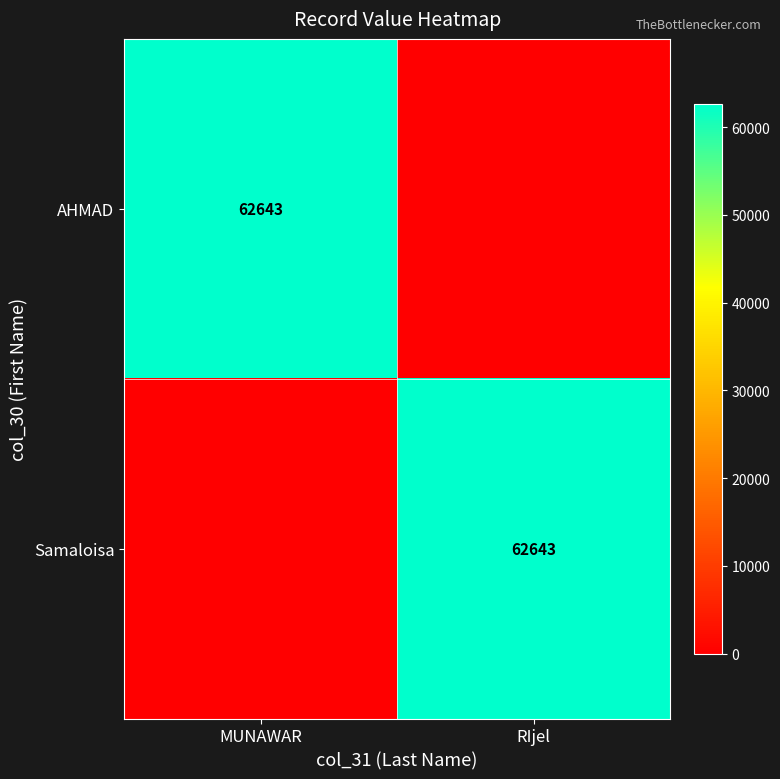

Is it true that Samaloisa equals 108098 at RIjel?

False